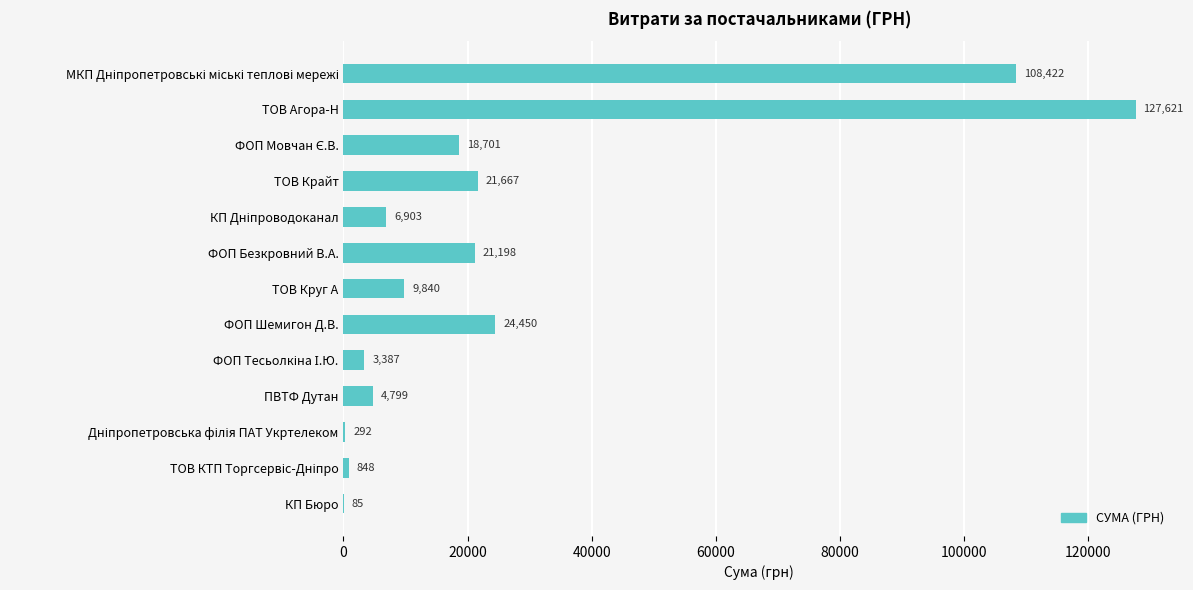

The value at ТОВ Круг А is 9839.9. True or false?

True